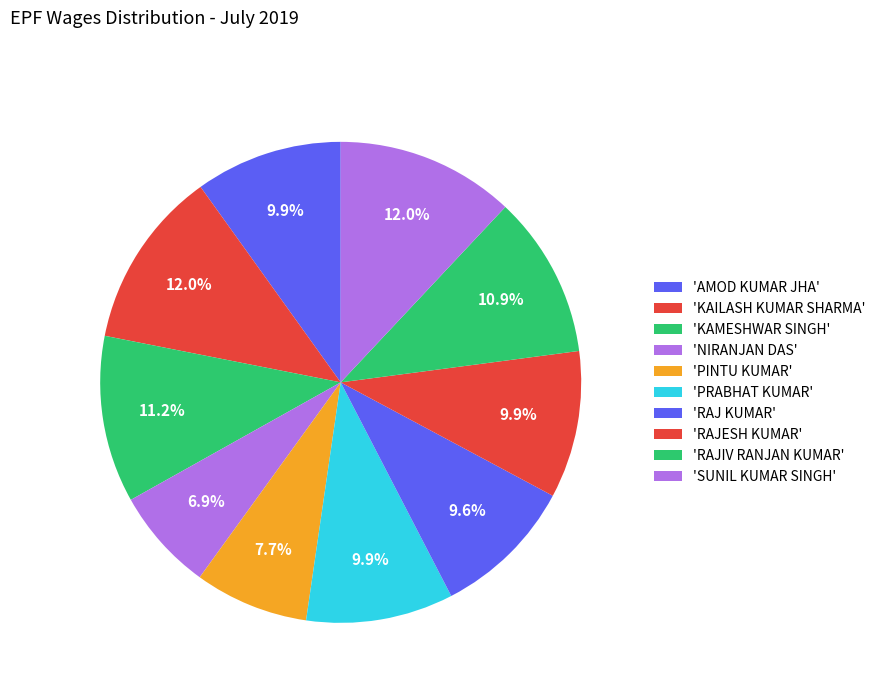

How many segments does this pie chart have?

10